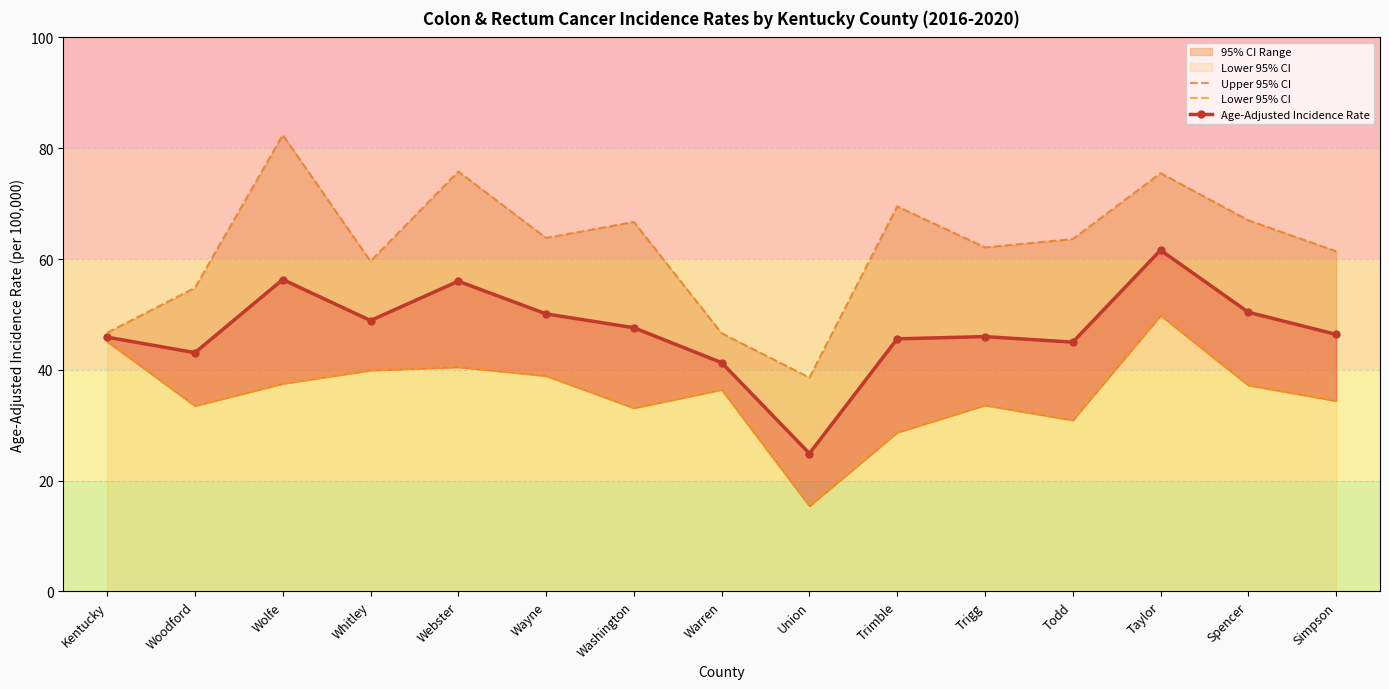

The Upper 95% CI series shows 82.4 at Wolfe. True or false?

True